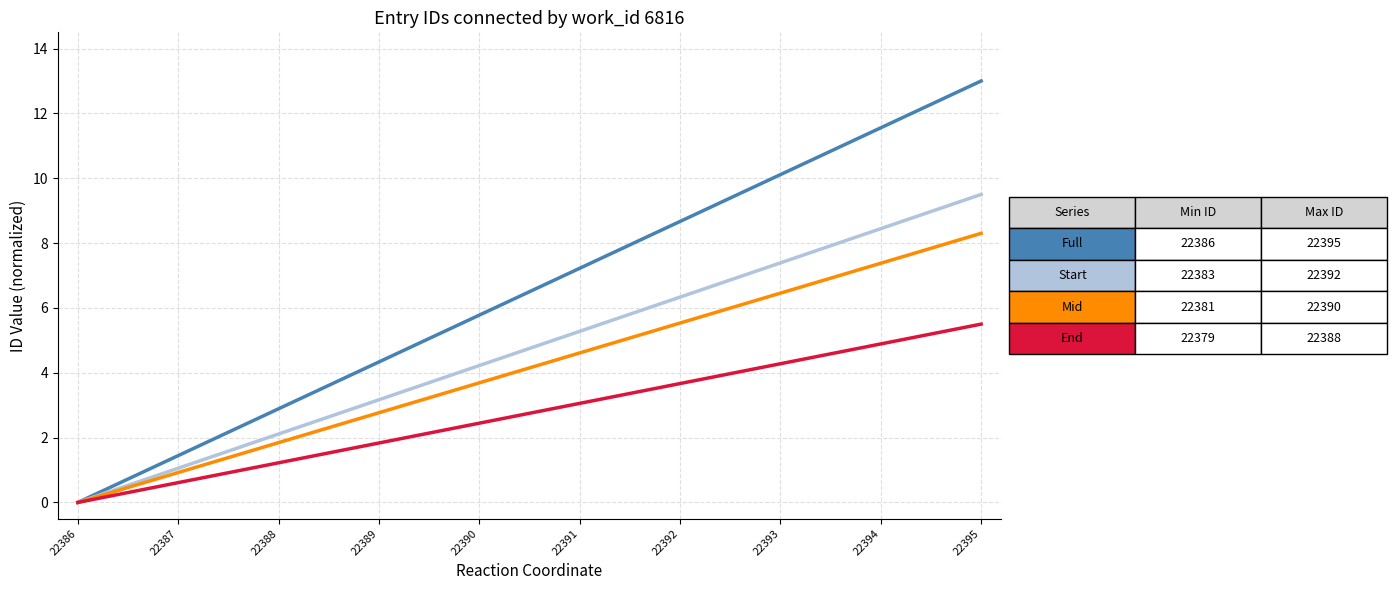

What is the difference between the highest and lowest values at 22392?

5.0